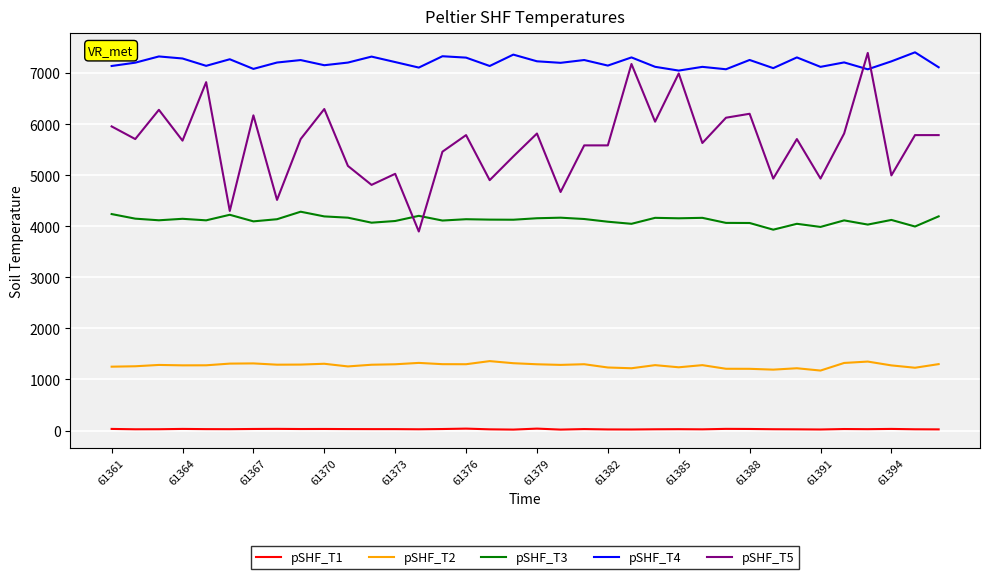

Rank the series by their average value, from highest to lowest.

pSHF_T4, pSHF_T5, pSHF_T3, pSHF_T2, pSHF_T1